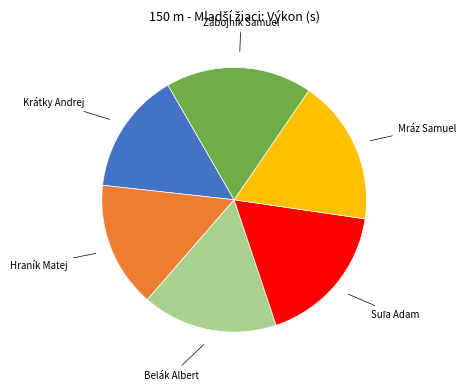

Is there a majority slice in this chart?

No